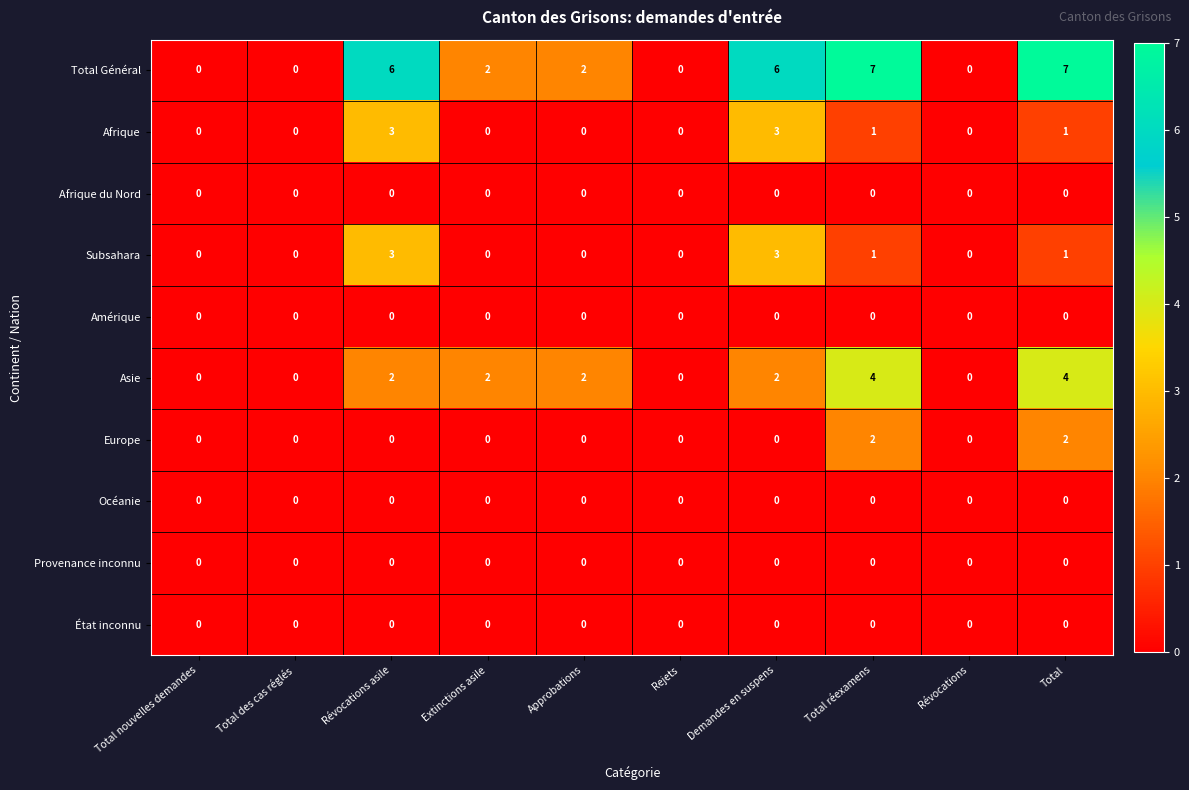

Which series changed the most between Total des cas réglés and Révocations asile?

Total Général